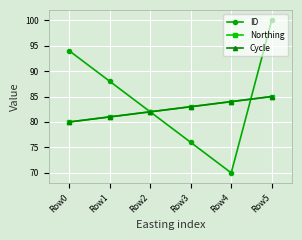

Rank the categories by Cycle value from highest to lowest.

Row5, Row4, Row3, Row2, Row1, Row0